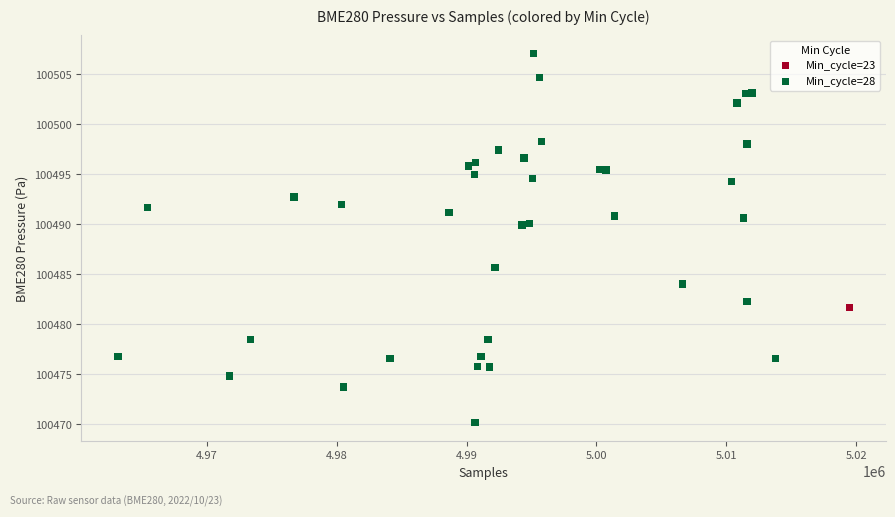

What are all the series names shown in the legend?

Min_cycle=23, Min_cycle=28